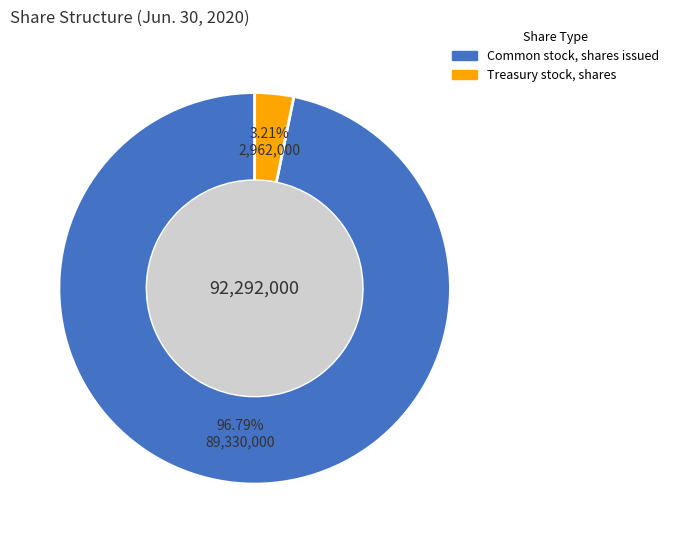

To the nearest percent, what is the difference between the Common stock, shares issued and Treasury stock, shares slice percentages?

94%